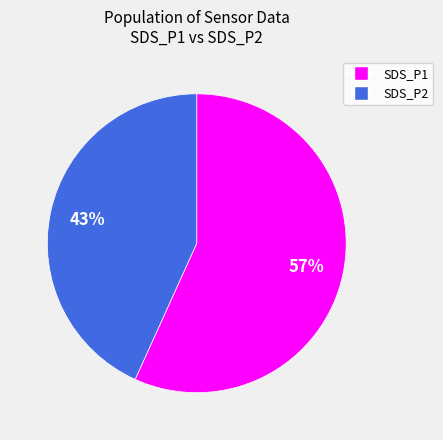

To the nearest percent, what is the difference between the largest and smallest slice percentages?

14%